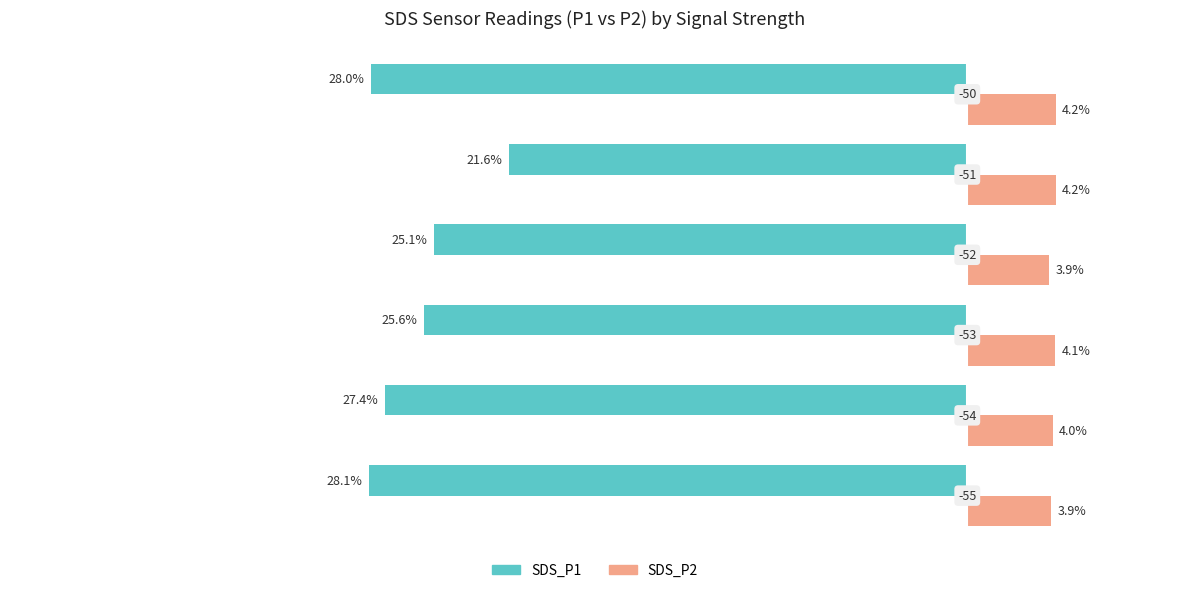

What are all the series names shown in the legend?

SDS_P1, SDS_P2